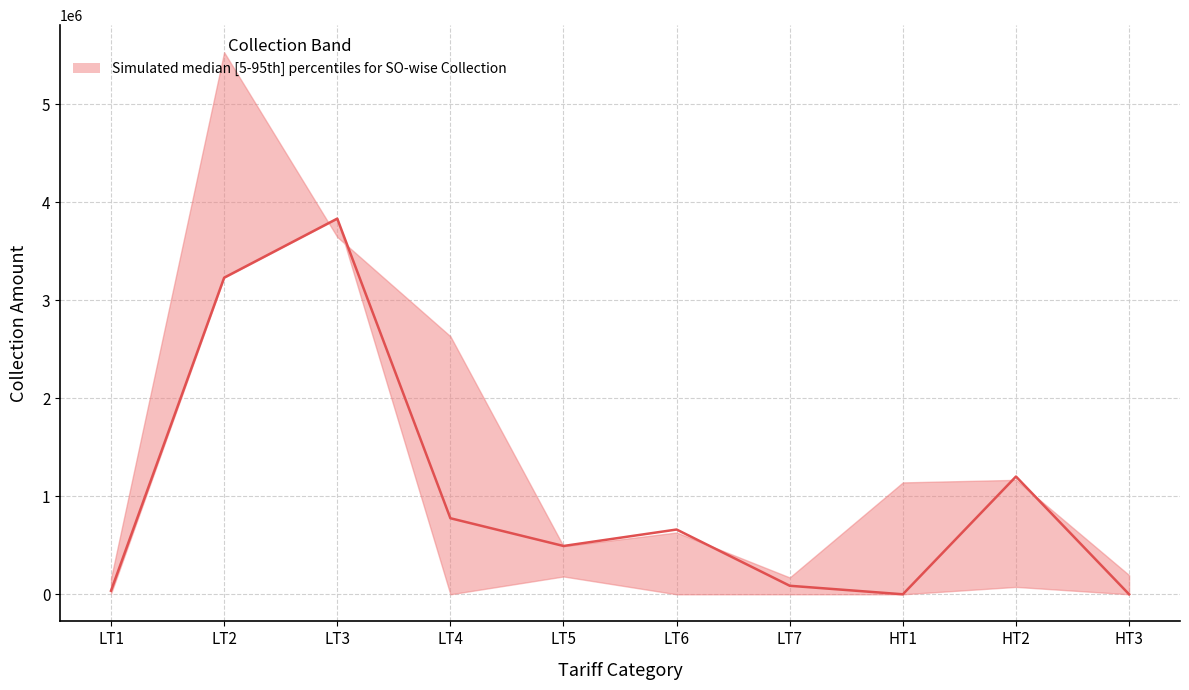

Between HT1 and LT4, which is larger?

LT4